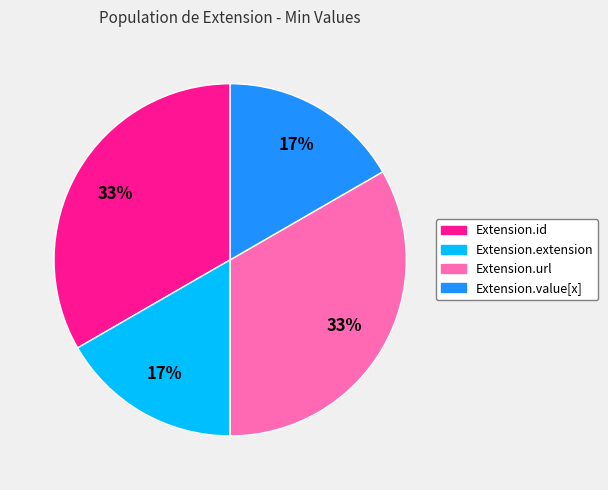

The Extension.id slice represents 55% of the pie. True or false?

False